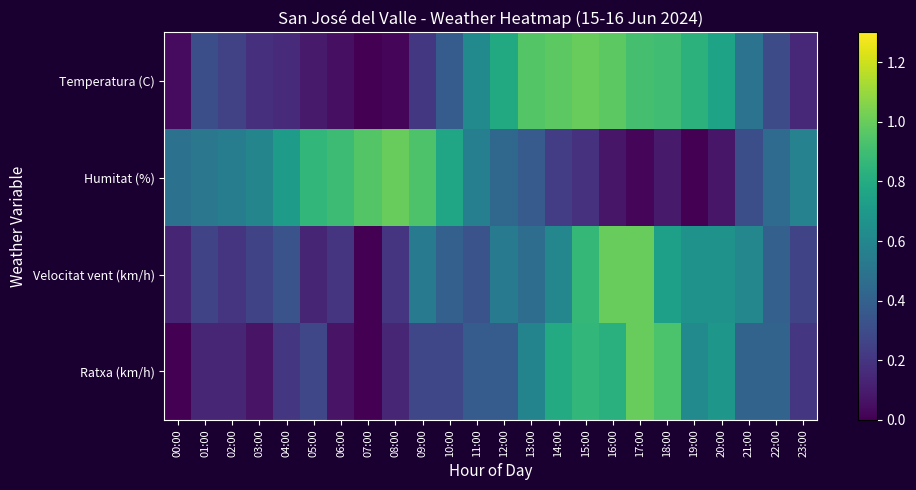

Which series has the widest spread of values?

Temperatura (C)